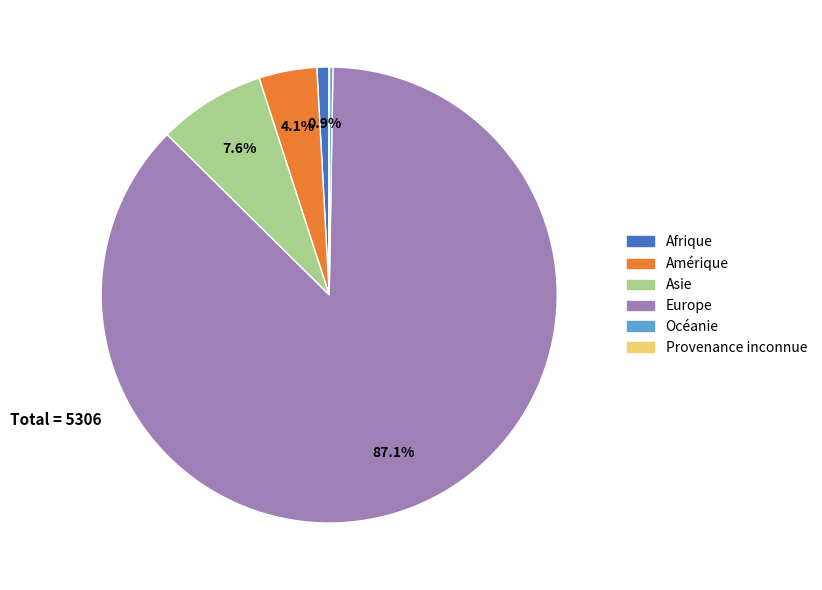

Which category accounts for the majority?

Europe